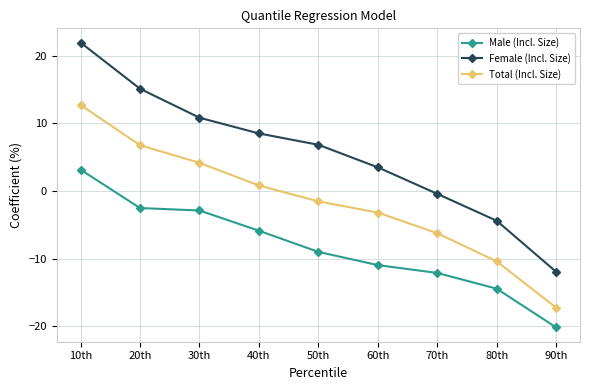

What is the sum of all Total (Incl. Size) values?

-14.2